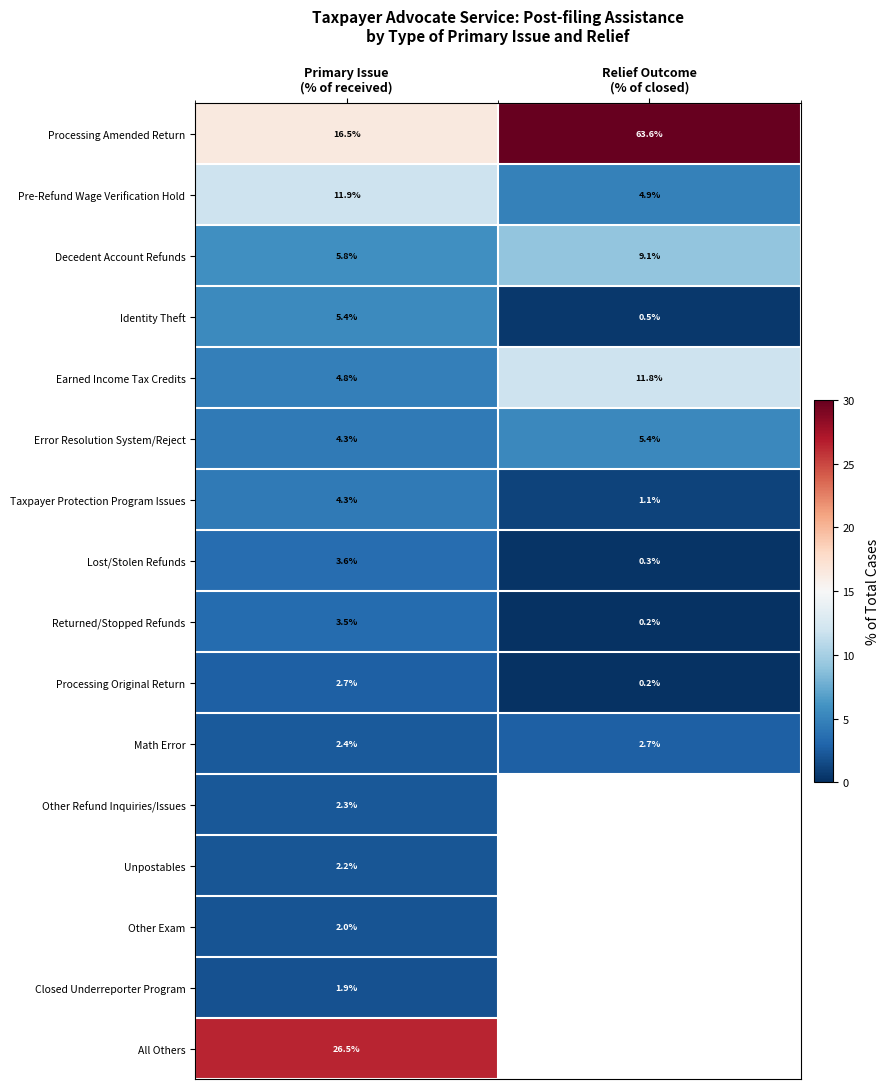

How many values in the Earned Income Tax Credits series exceed 11?

1